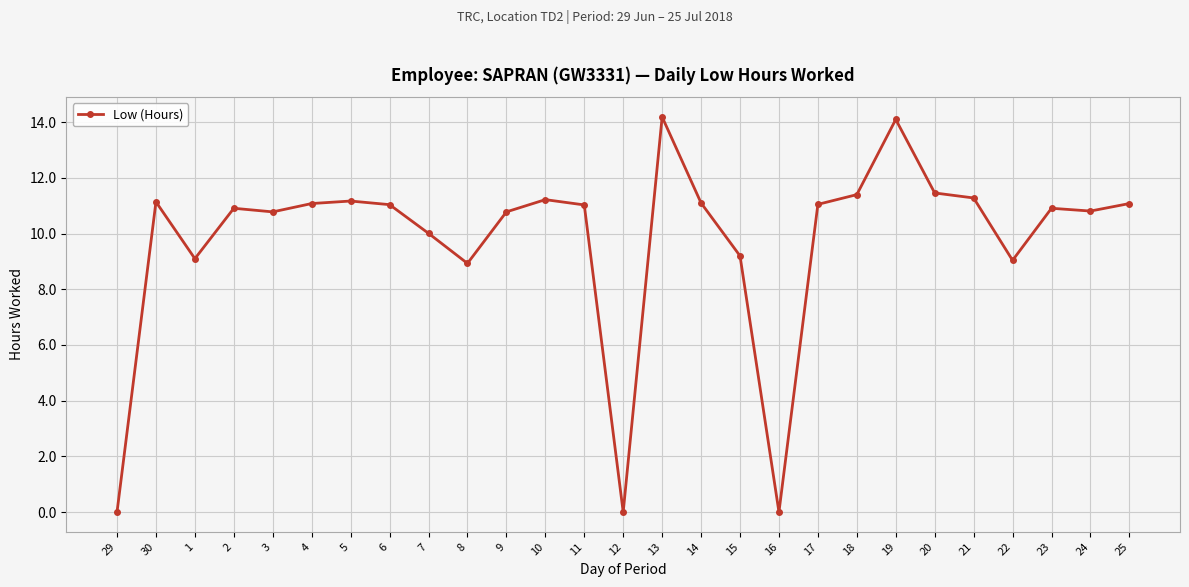

What is the label of the 3rd point from the left?

1